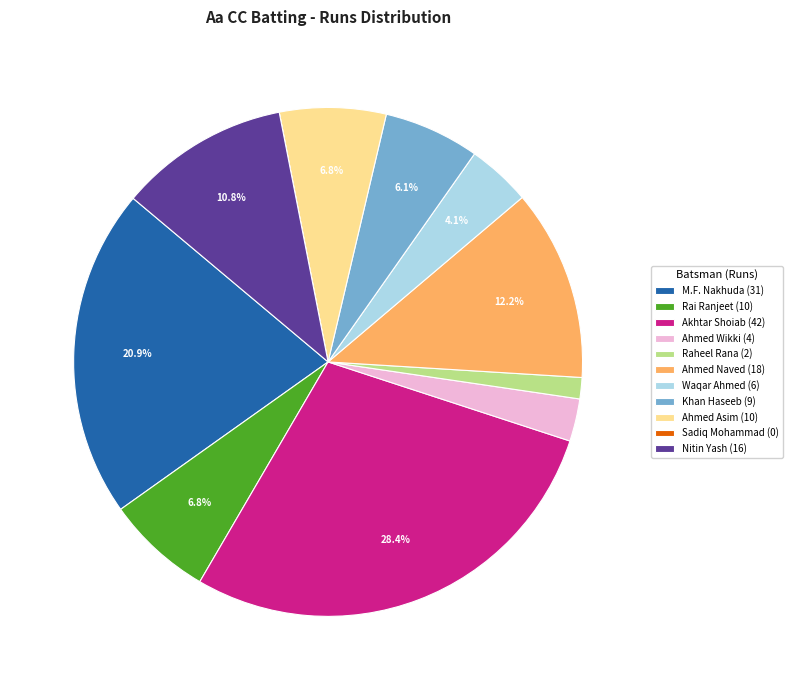

Approximately how many times larger is the value at Nitin Yash (16) compared to Rai Ranjeet (10)?

1.6